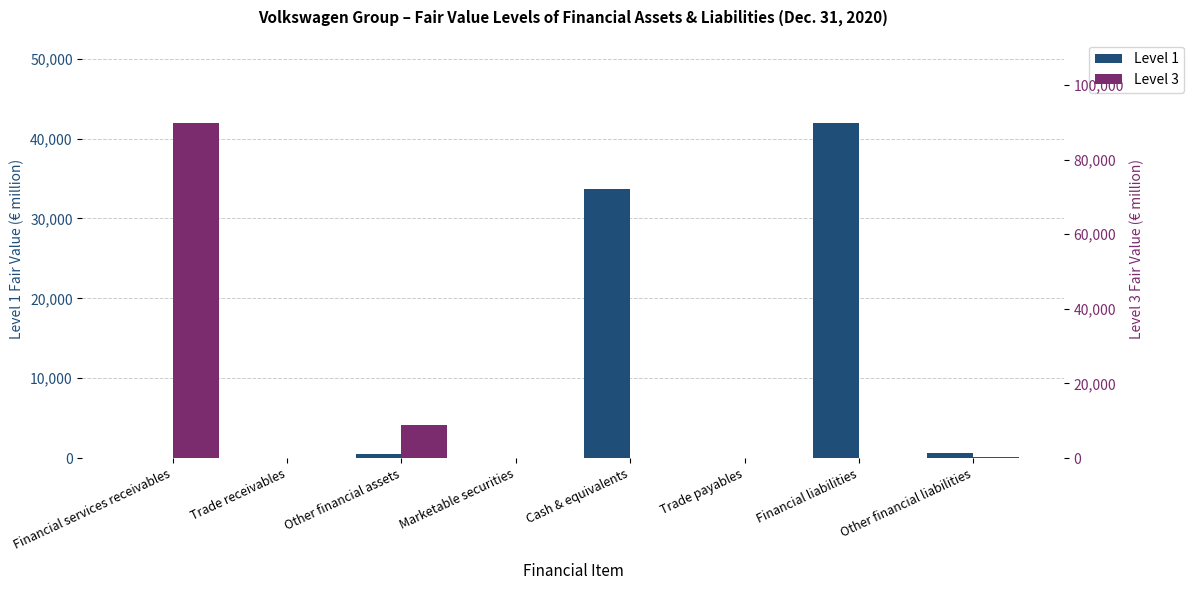

Reading left to right, list all the values displayed in this chart.

Level 1: Financial services receivables=0	Trade receivables=0	Other financial assets=466	Marketable securities=15	Cash & equivalents=33721	Trade payables=0	Financial liabilities=41909	Other financial liabilities=691
Level 3: Financial services receivables=89705	Trade receivables=0	Other financial assets=8834	Marketable securities=0	Cash & equivalents=0	Trade payables=0	Financial liabilities=0	Other financial liabilities=320